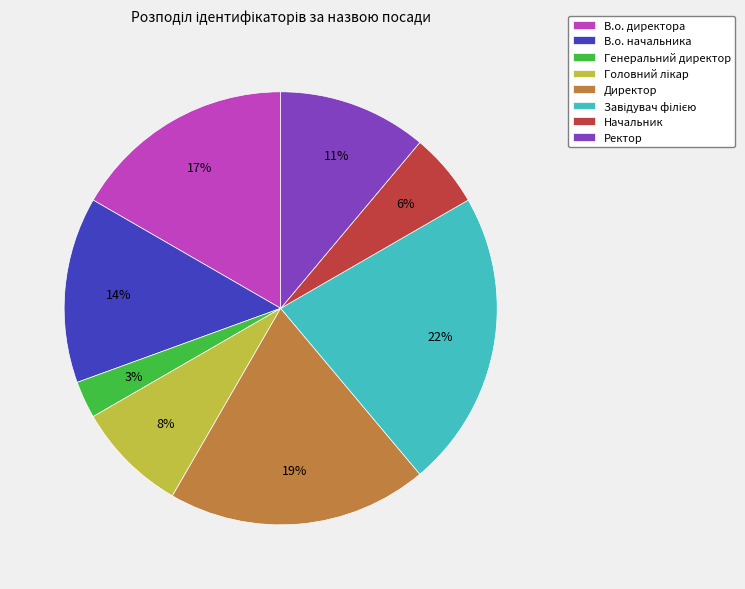

To the nearest percent, what is the difference between the largest and smallest slice percentages?

19%